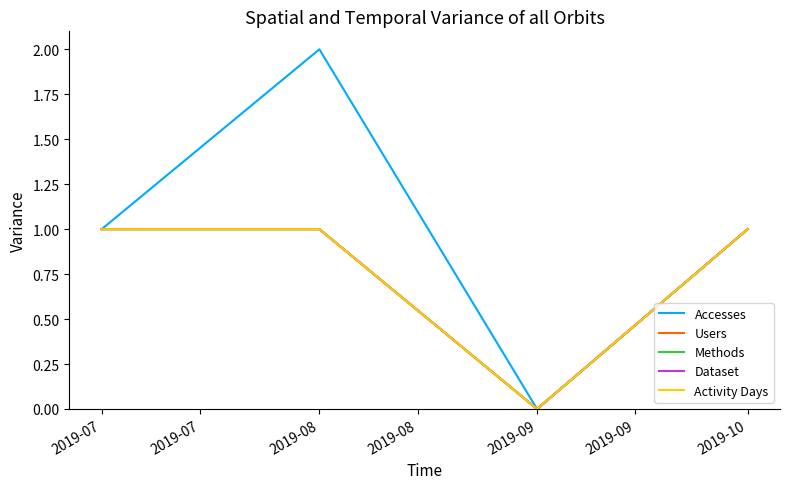

True or false: Dataset has a value of 0 at 2019-09.

False